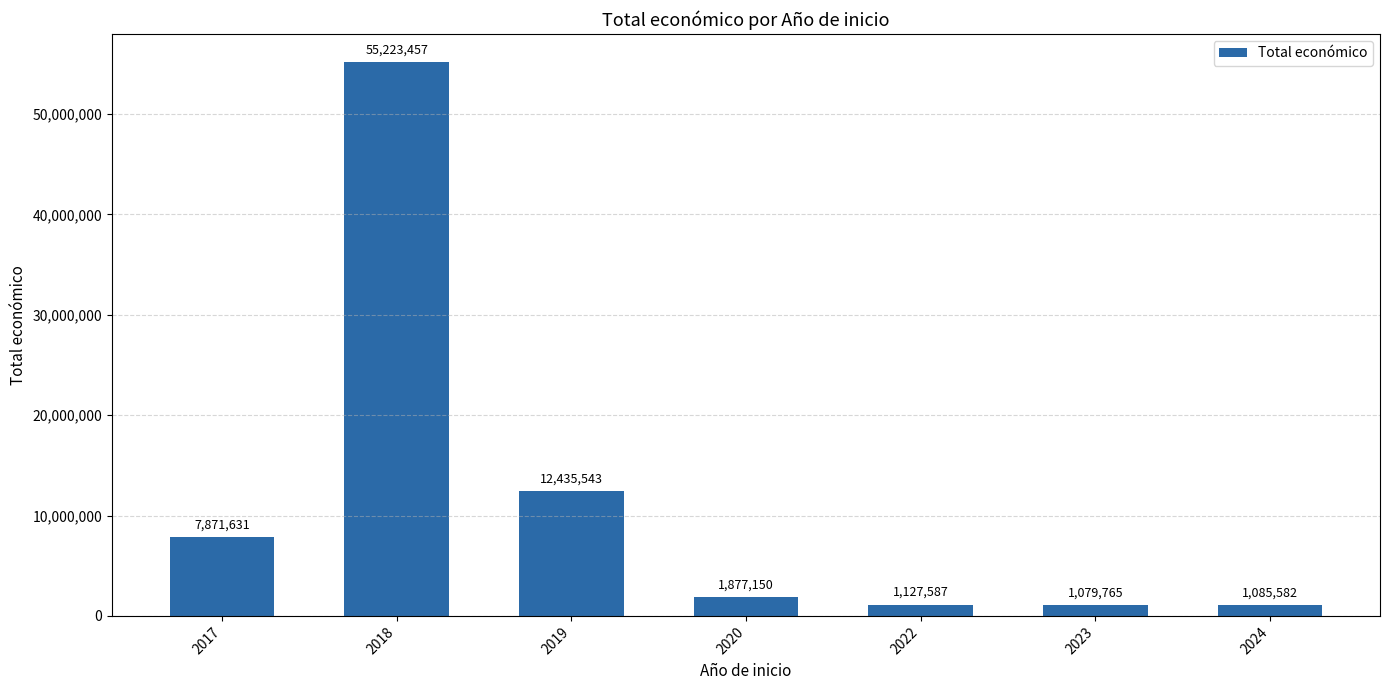

How many bars are there in total?

7